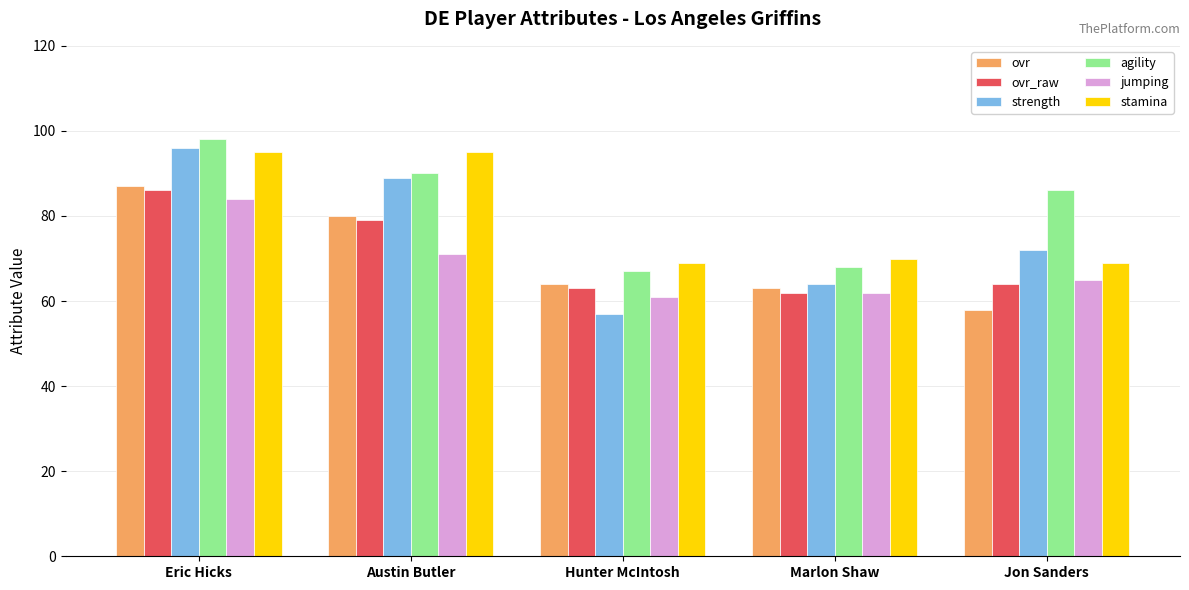

How many bars are there in each group?

6